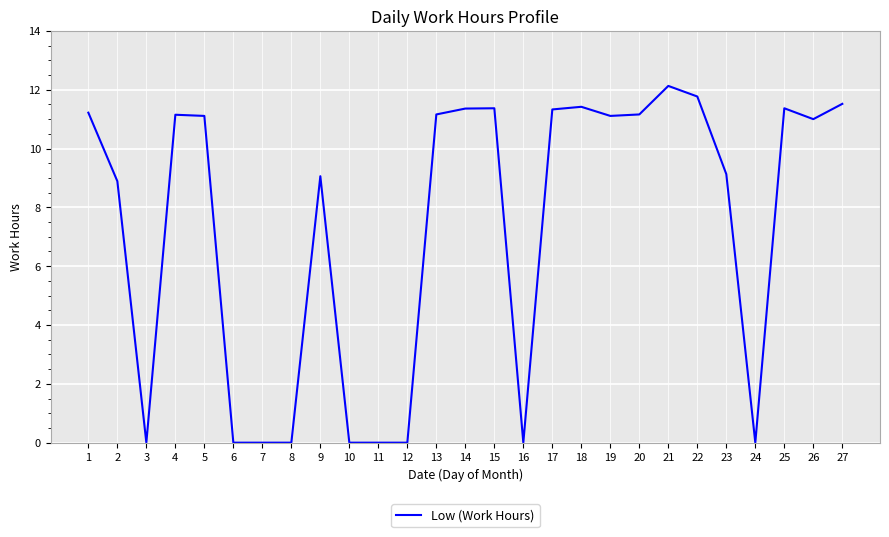

What is the approximate value at 26?

11.0